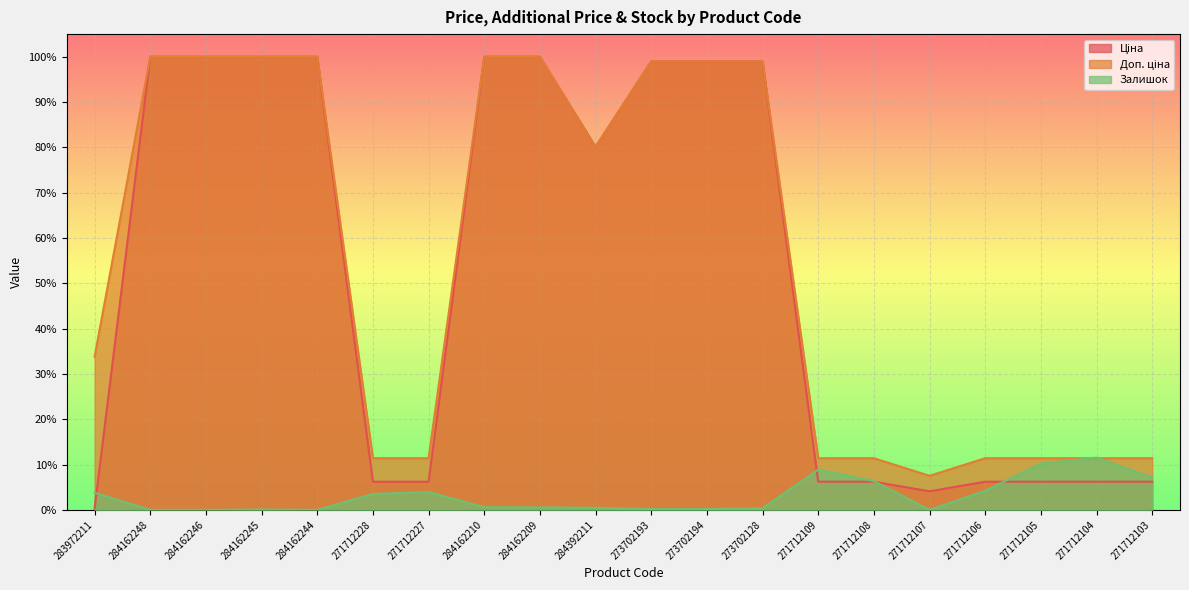

How many lines are shown in the chart?

3